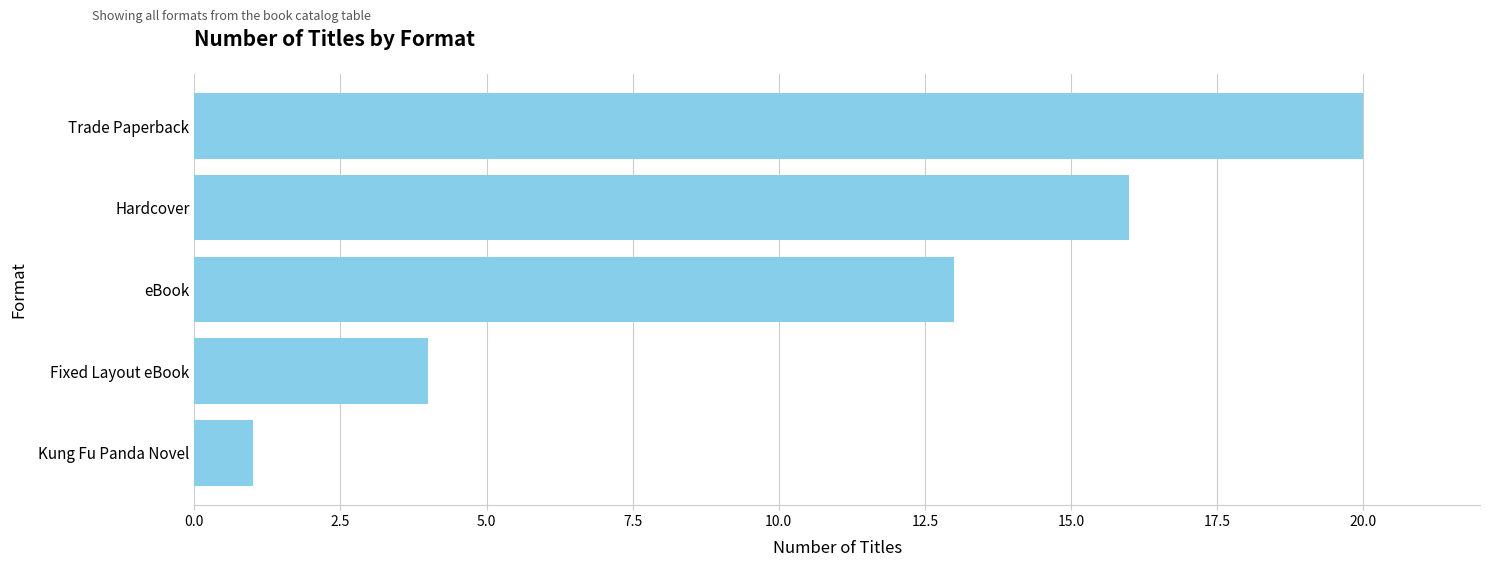

Reading top to bottom, transcribe all the data shown in this chart.

20	16	13	4	1